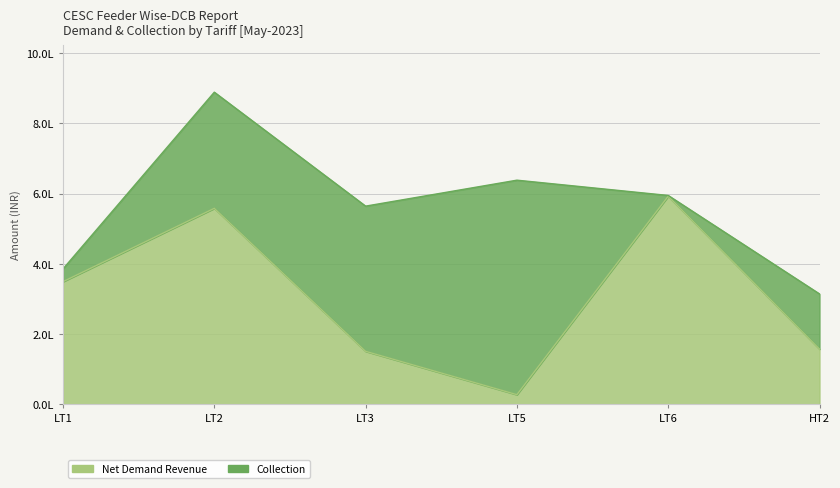

What is the difference between the maximum and second lowest values?

441815.7